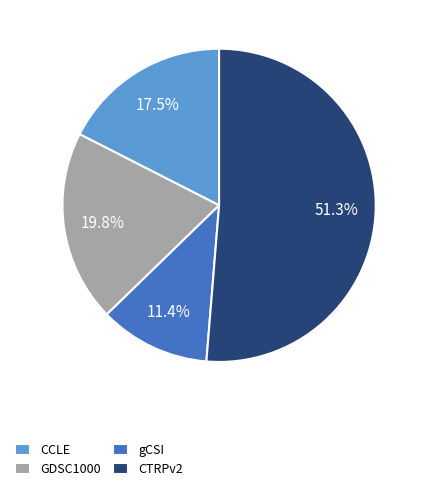

To the nearest percent, what is the average slice percentage?

25%